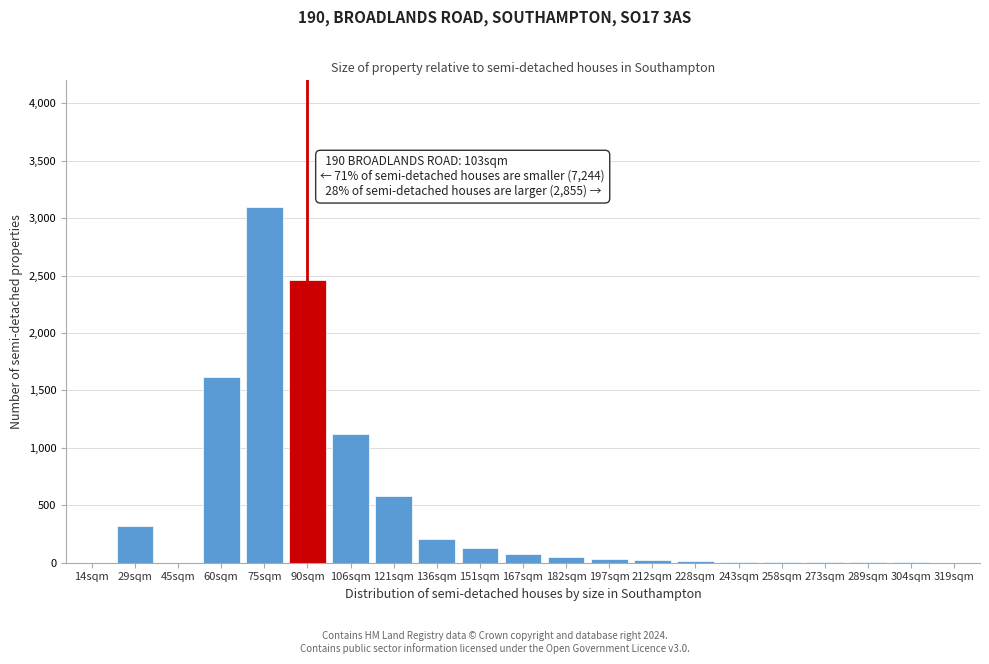

Which has a higher value, 106sqm or 90sqm?

90sqm